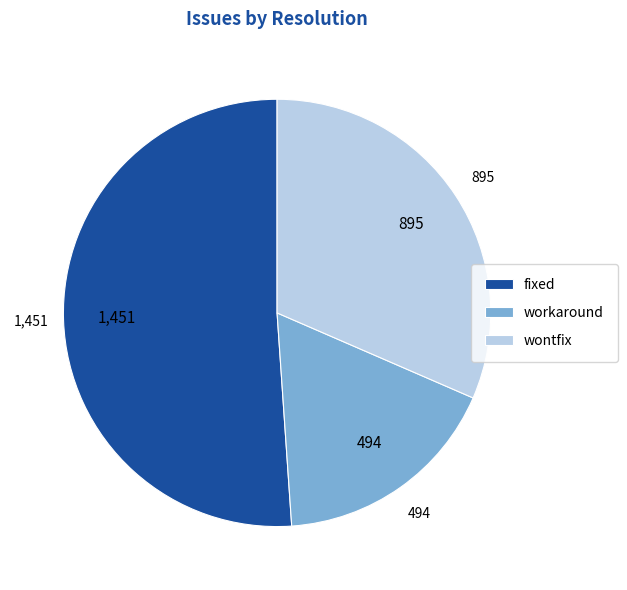

Is the sum of workaround and fixed greater than half?

Yes